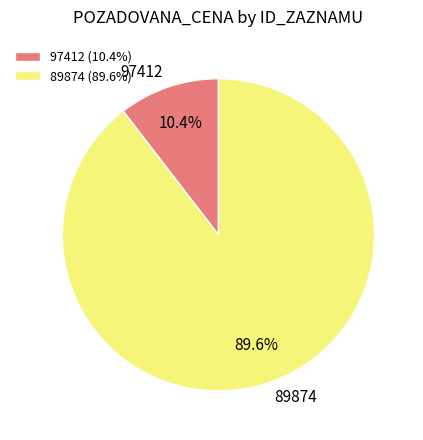

To the nearest percent, what is the average slice percentage?

50%